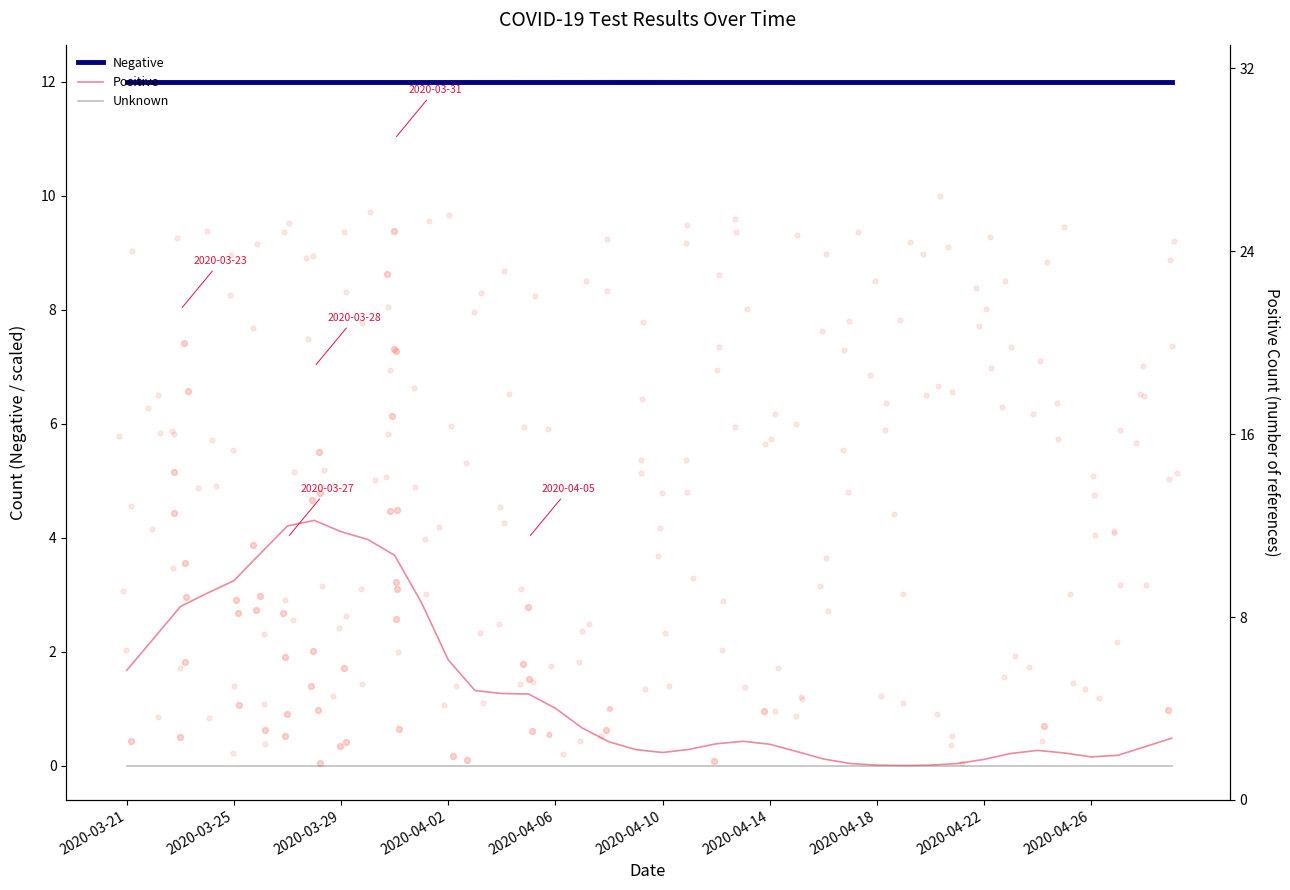

Which series reaches the maximum Y coordinate?

Negative